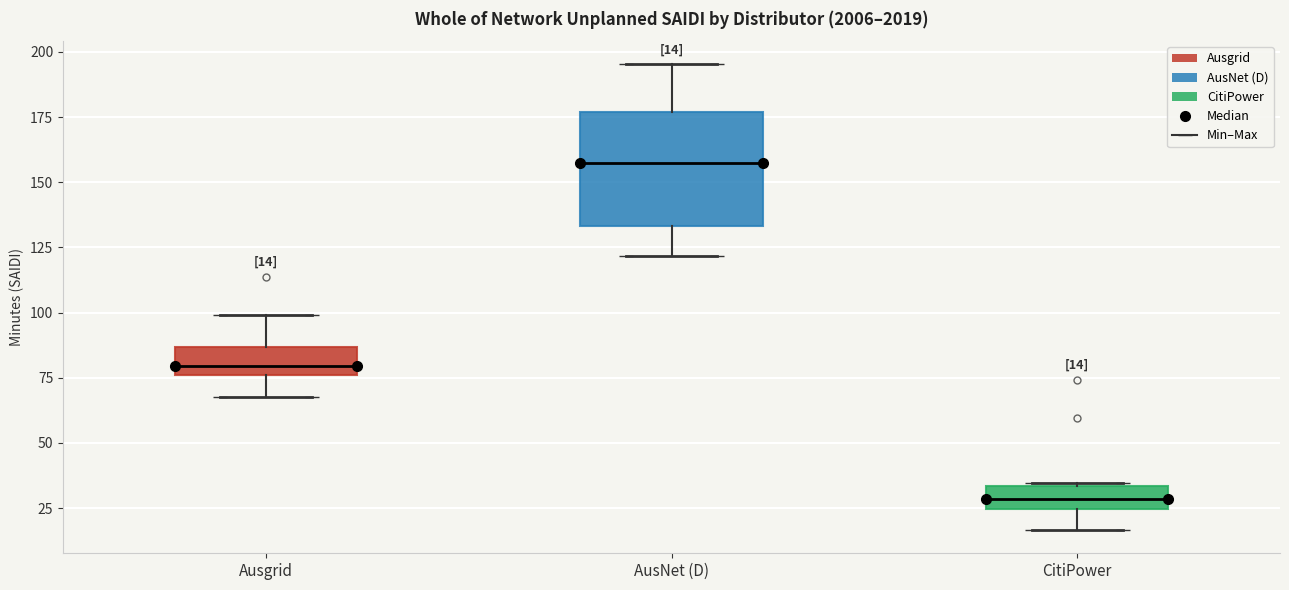

Comparing the boxes themselves (not the whiskers), which one is the tallest?

AusNet (D)